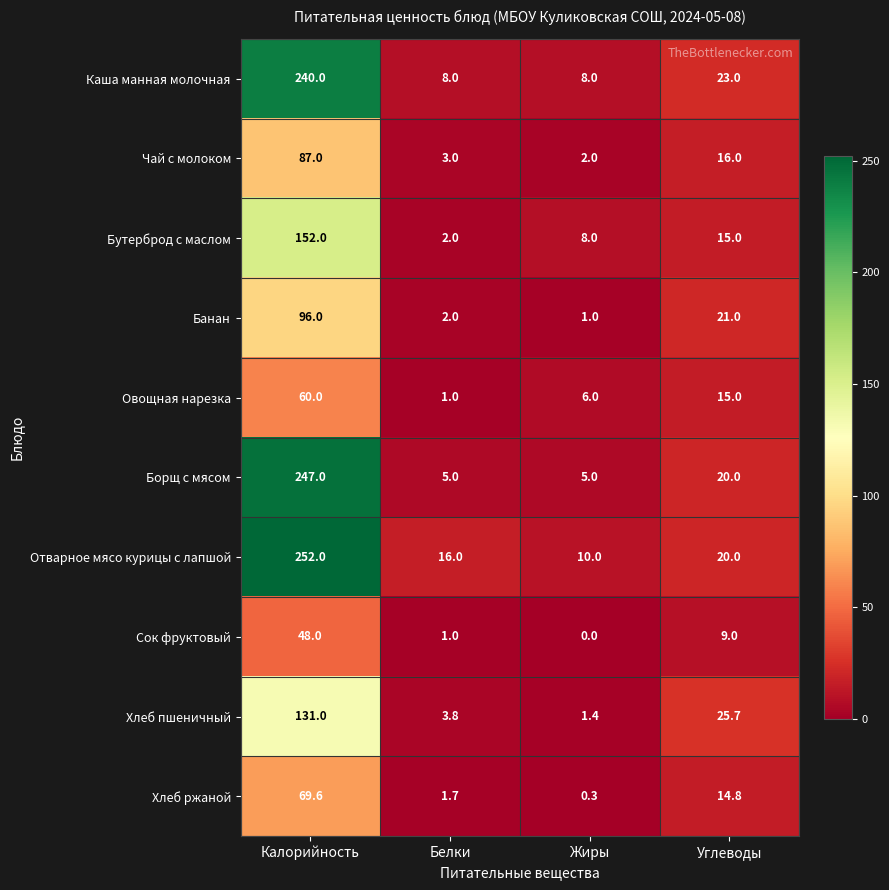

What is the average value of the Хлеб ржаной series?

21.6